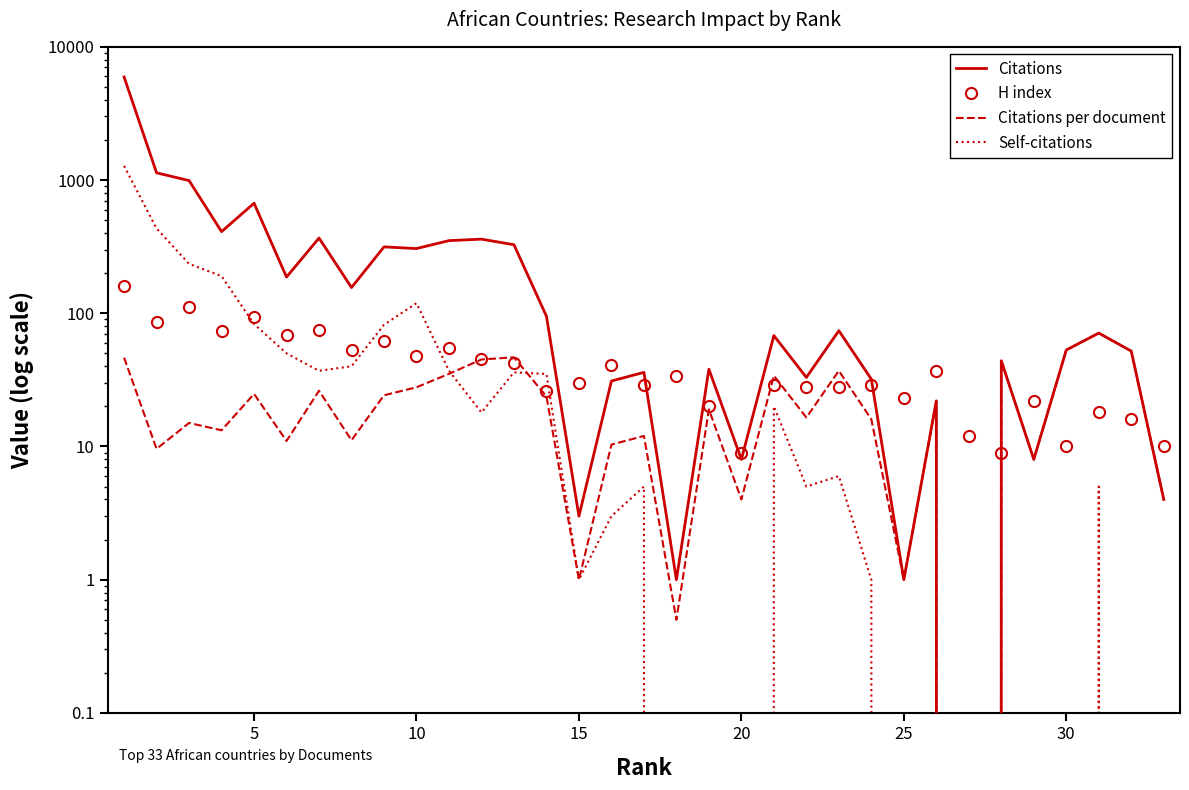

Between 23 and 15, which is larger?

23